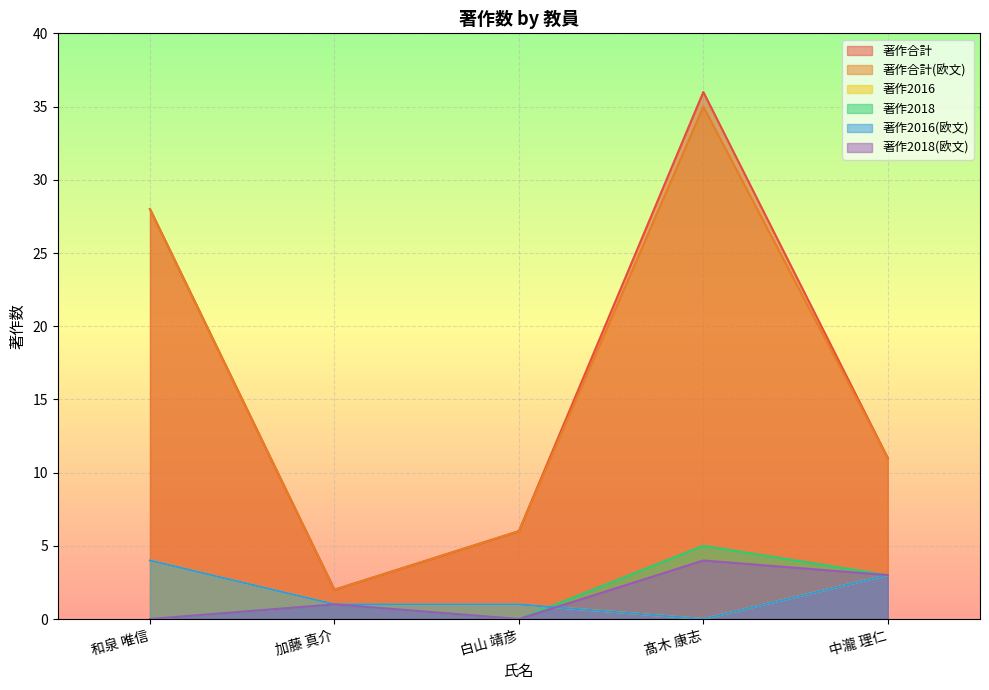

How many positive values does the 著作2018(欧文) series have?

3